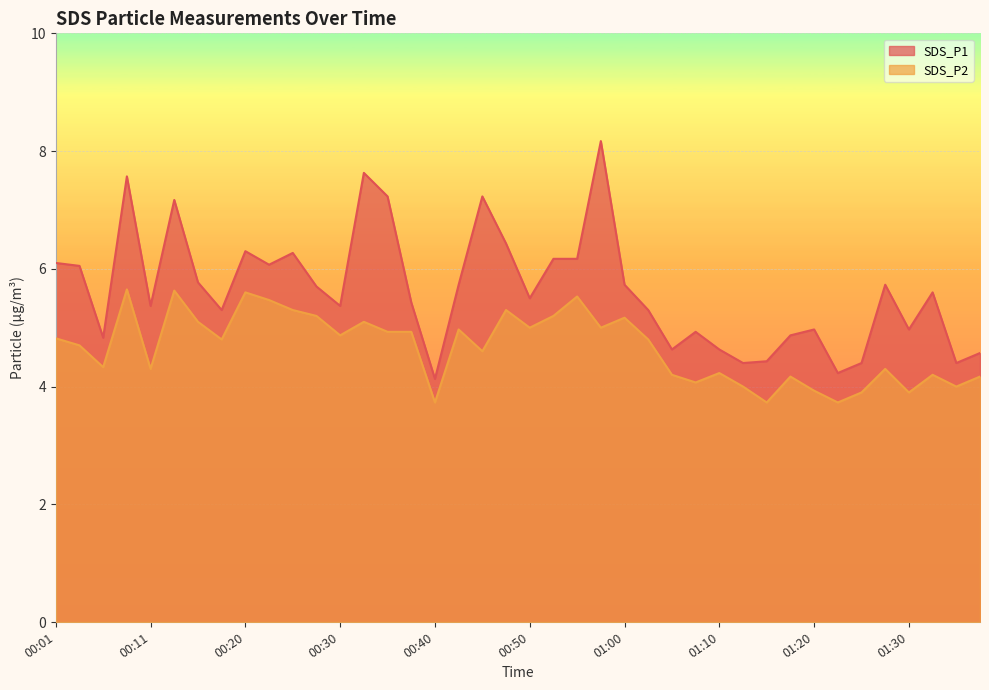

How many lines are shown in the chart?

2